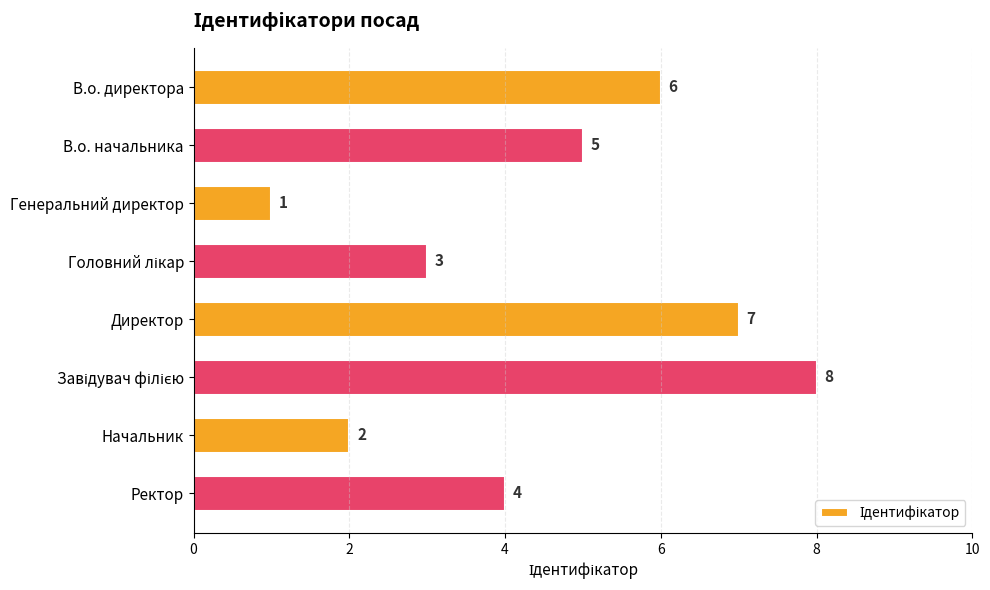

Which category has the lowest value across all series?

Генеральний директор